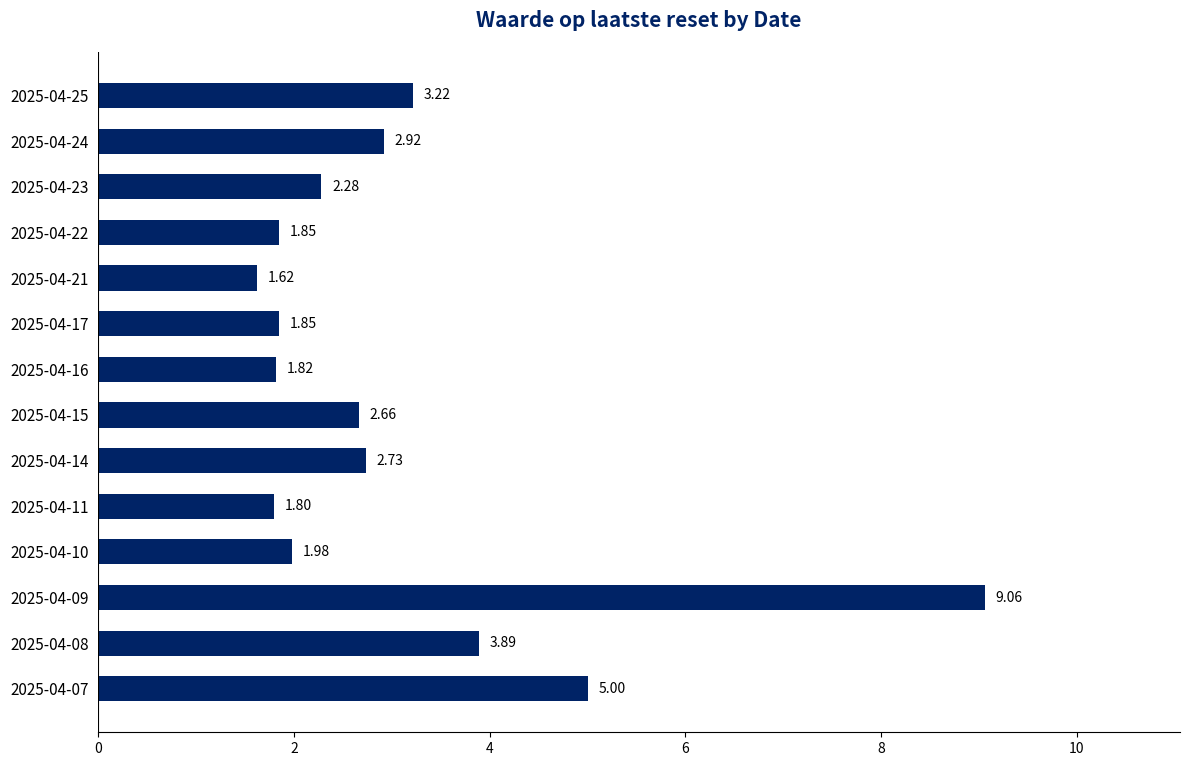

What is the change in value from 2025-04-21 to 2025-04-09?

+7.4